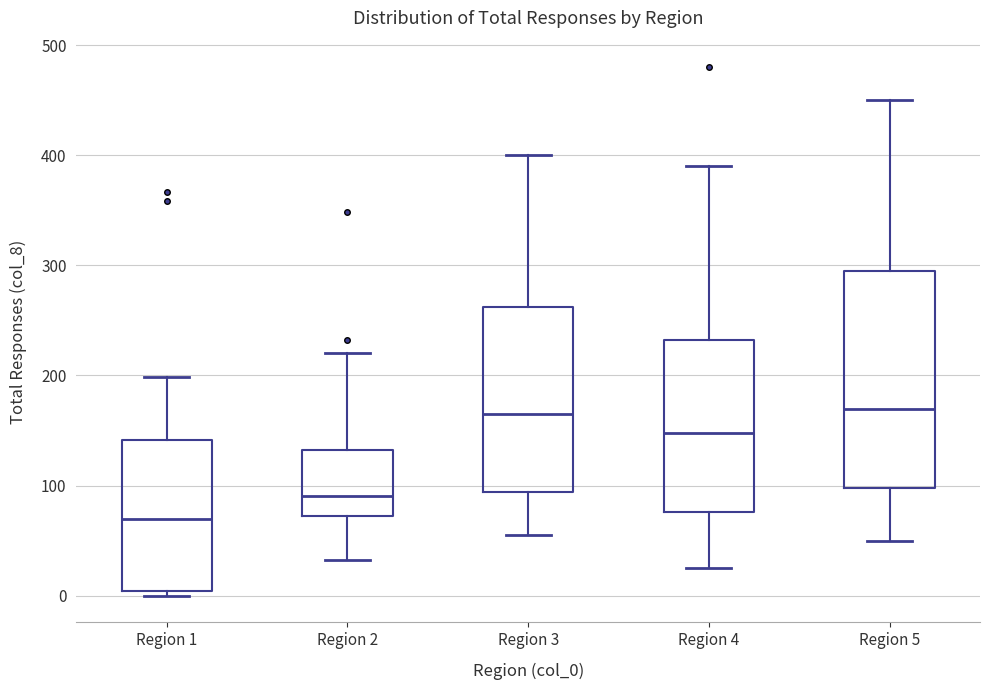

Which box is the tallest, from its lower edge to its upper edge?

Region 5